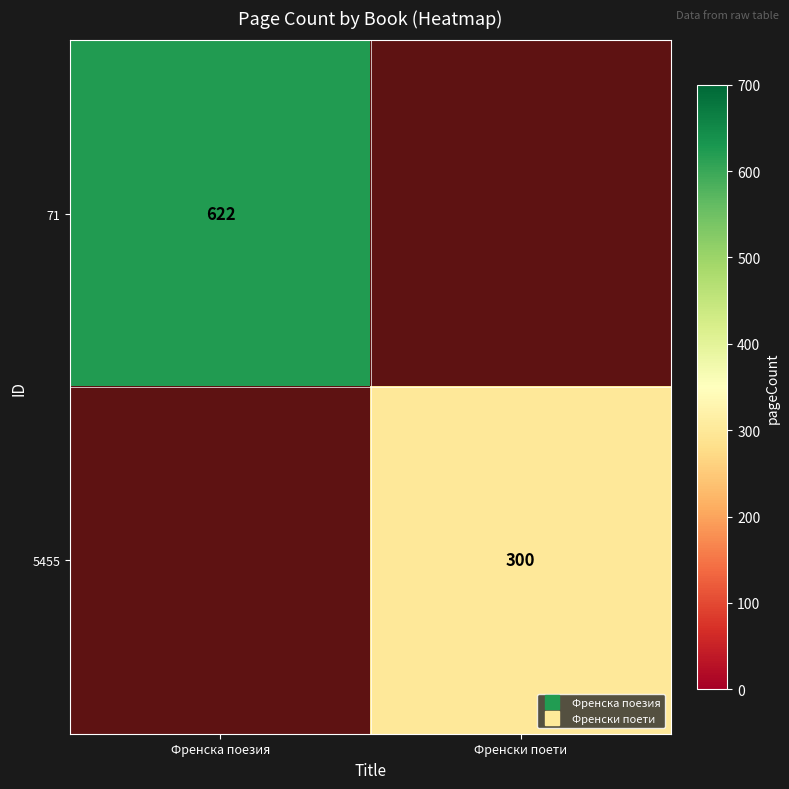

Between Френски поети and Френска поезия, which is larger?

Френска поезия